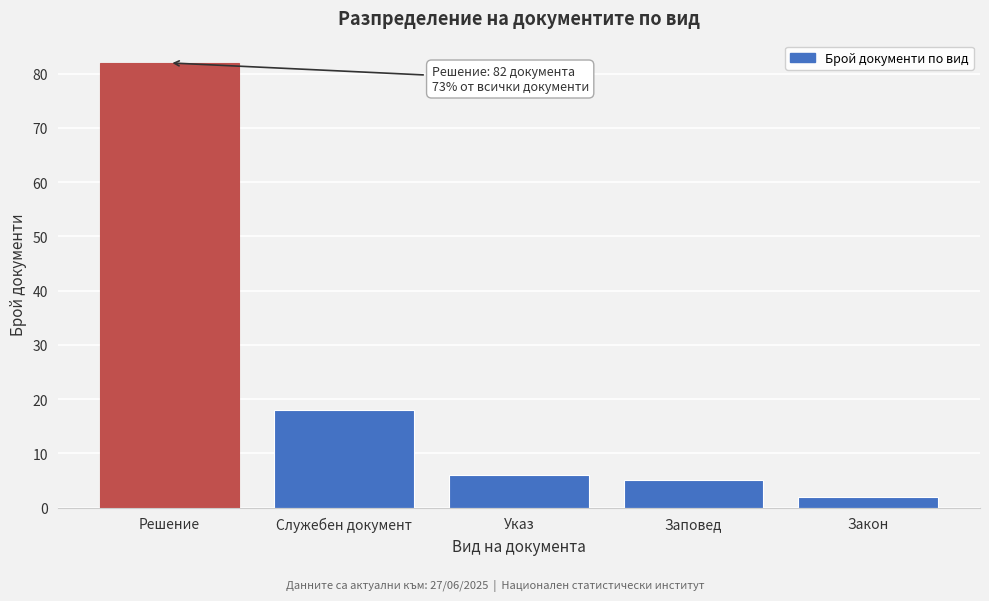

Reading left to right, transcribe all the data shown in this chart.

Решение=82	Служебен документ=18	Указ=6	Заповед=5	Закон=2